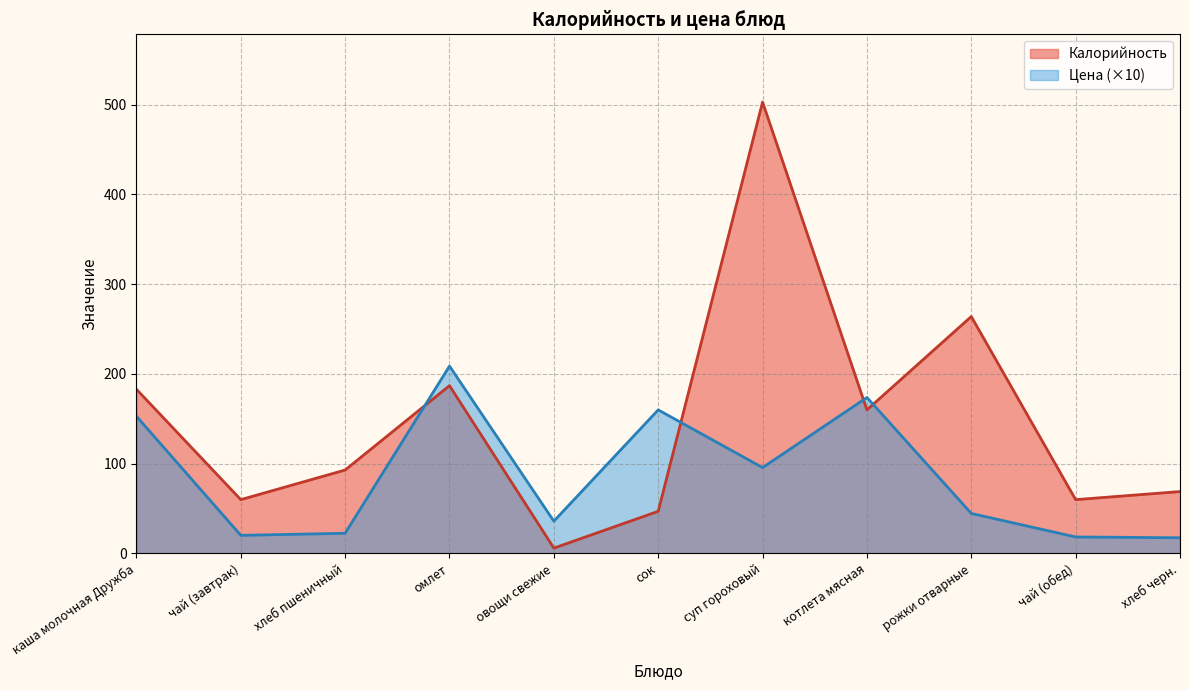

What is the difference between the maximum and minimum values in the Цена series?

191.3